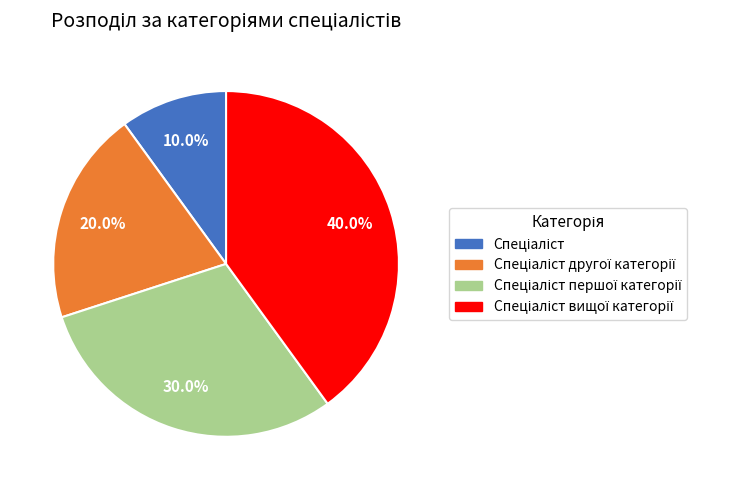

How many segments does this pie chart have?

4